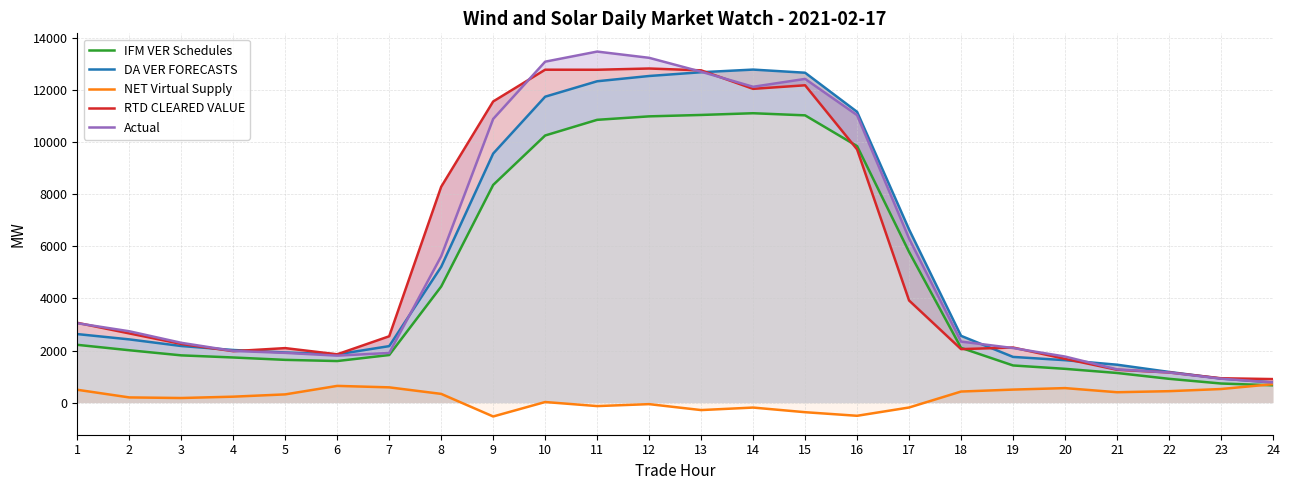

At which label does NET Virtual Supply first exceed 314?

1